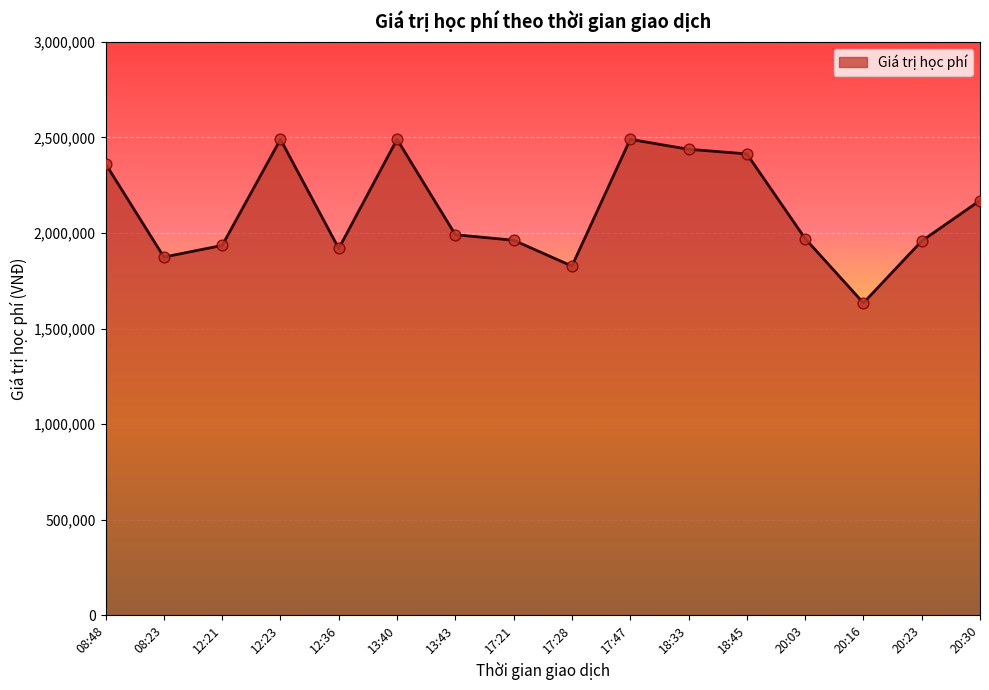

What is the change in value from 08:23 to 17:21?

+88000